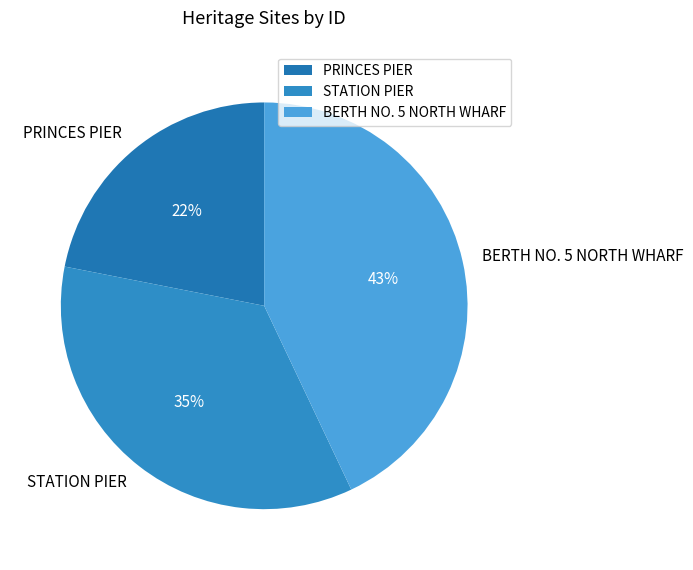

Approximately how many times larger is the value at BERTH NO. 5 NORTH WHARF compared to PRINCES PIER?

2.0